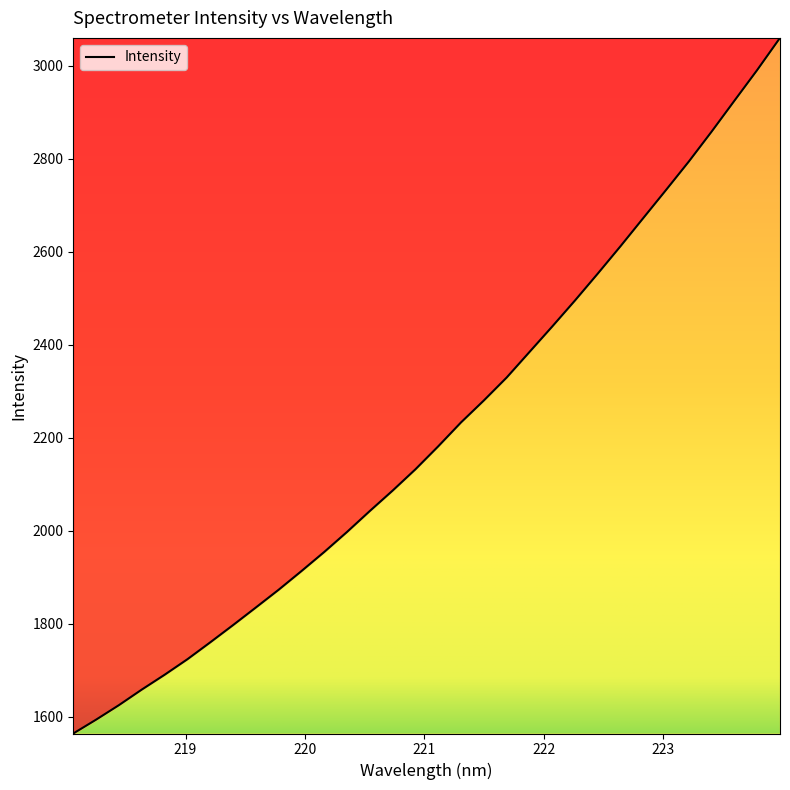

Reading left to right, what are all the values shown in this chart?

1564.3	1594.1	1625.3	1658.7	1690.6	1724.0	1760.3	1797.4	1835.3	1873.5	1913.6	1954.8	1997.9	2042.9	2086.8	2132.6	2182.0	2233.4	2280.5	2329.8	2384.7	2439.6	2495.6	2553.4	2612.5	2673.0	2733.5	2794.6	2859.0	2925.3	2991.3	3060.3